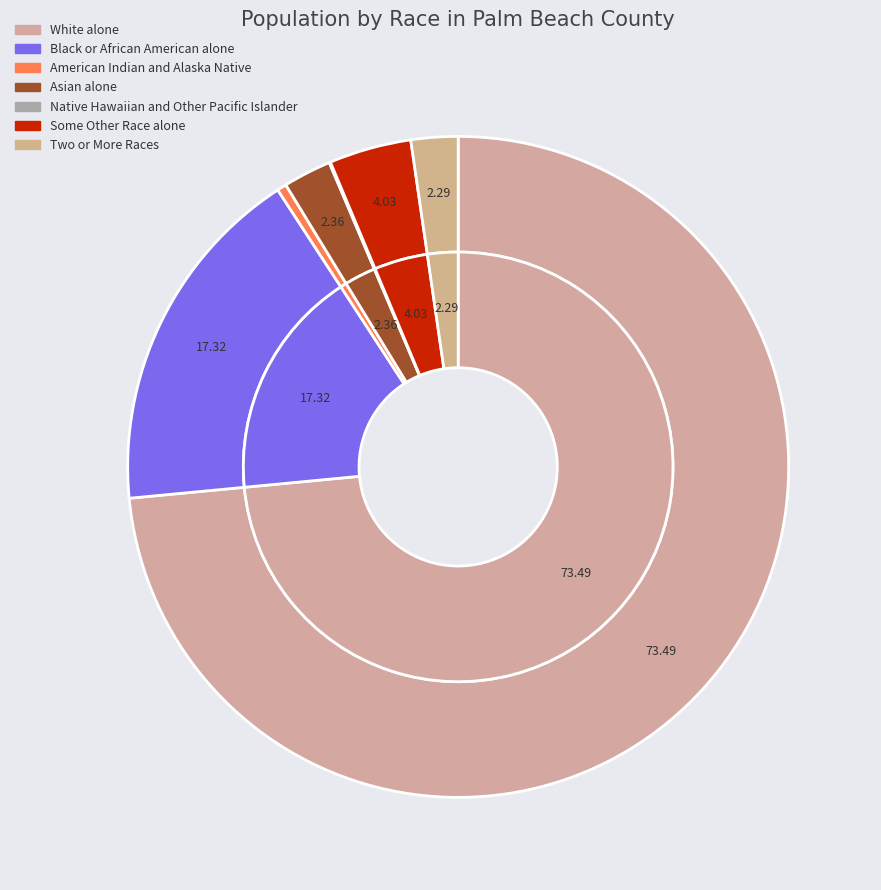

Which has a higher value, Black or African American alone or Some Other Race alone?

Black or African American alone